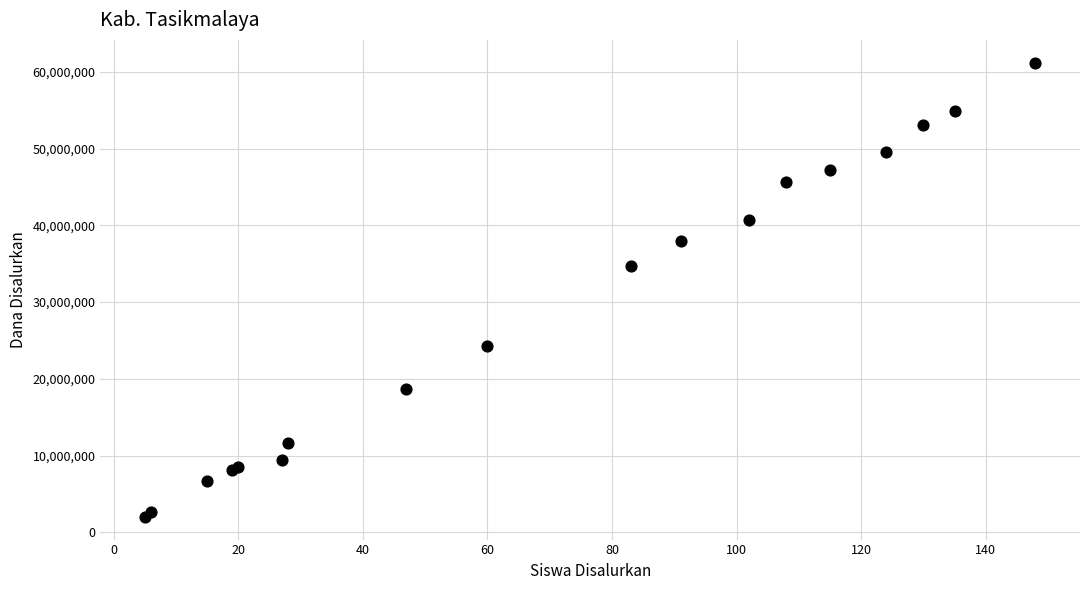

What Y value in the scatter plot is closest to 31612500?

34650000